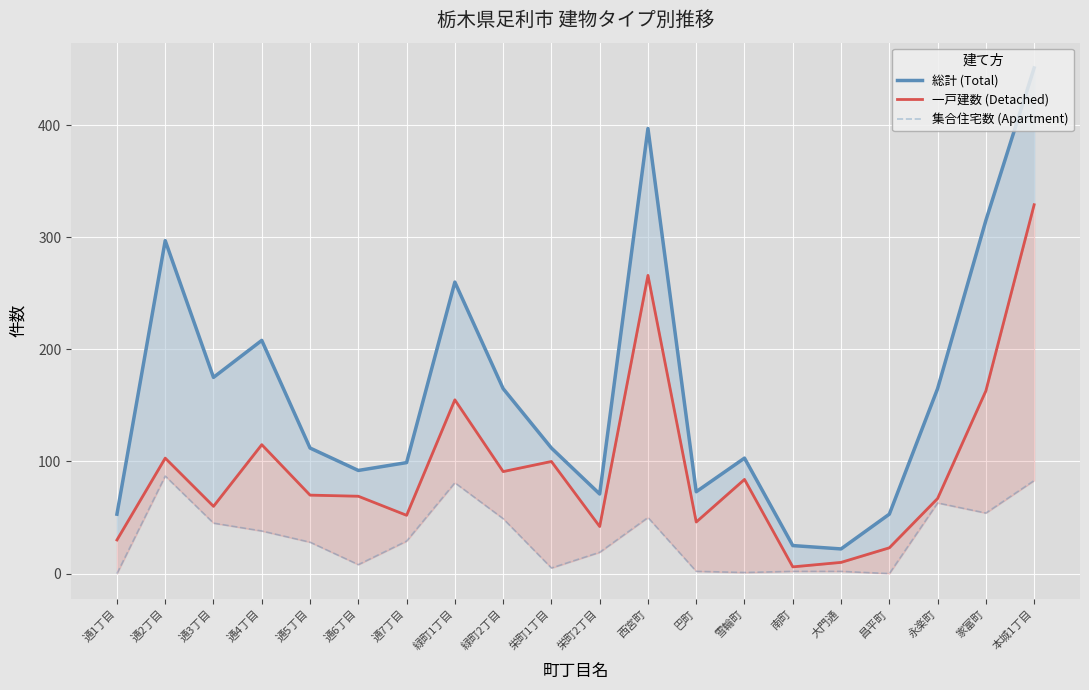

Rank the categories by 総計 (Total) value from highest to lowest.

本城1丁目, 西宮町, 家富町, 通2丁目, 緑町1丁目, 通4丁目, 通3丁目, 緑町2丁目, 永楽町, 通5丁目, 栄町1丁目, 雪輪町, 通7丁目, 通6丁目, 巴町, 栄町2丁目, 通1丁目, 昌平町, 南町, 大門通